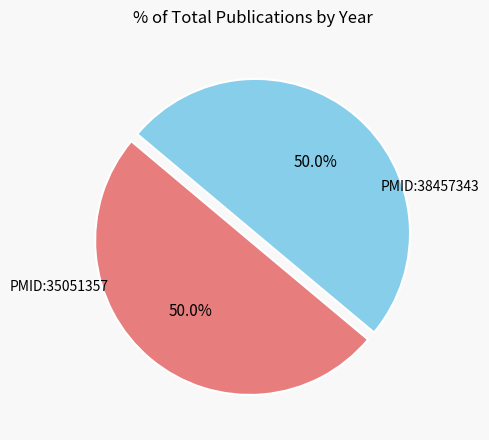

What is the smallest slice in the pie chart?

PMID:35051357